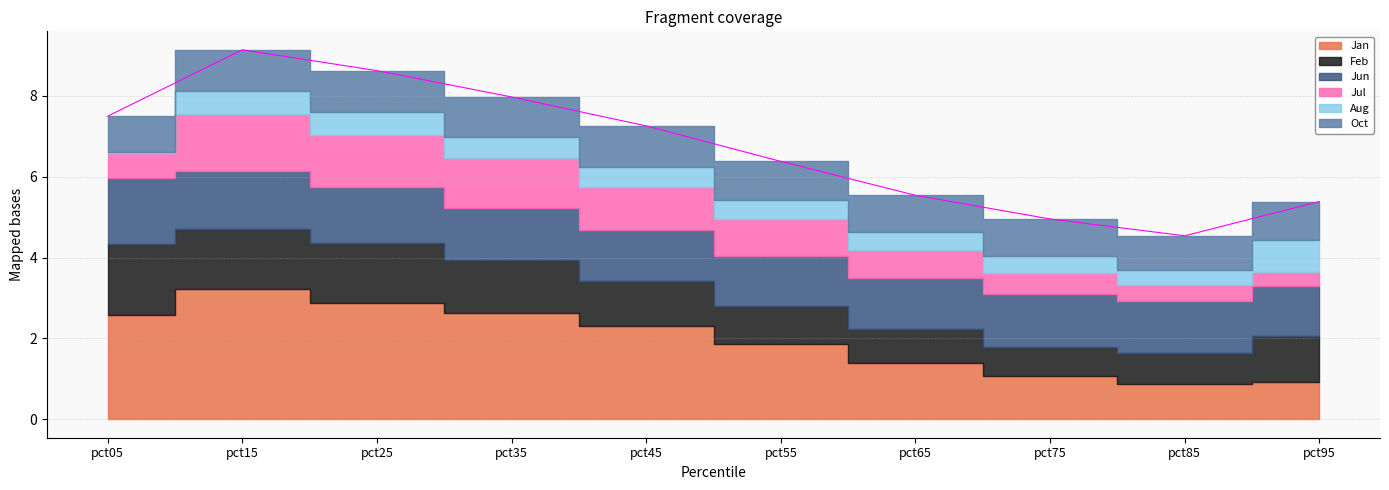

Where is Jun nearest to the value 1?

pct95